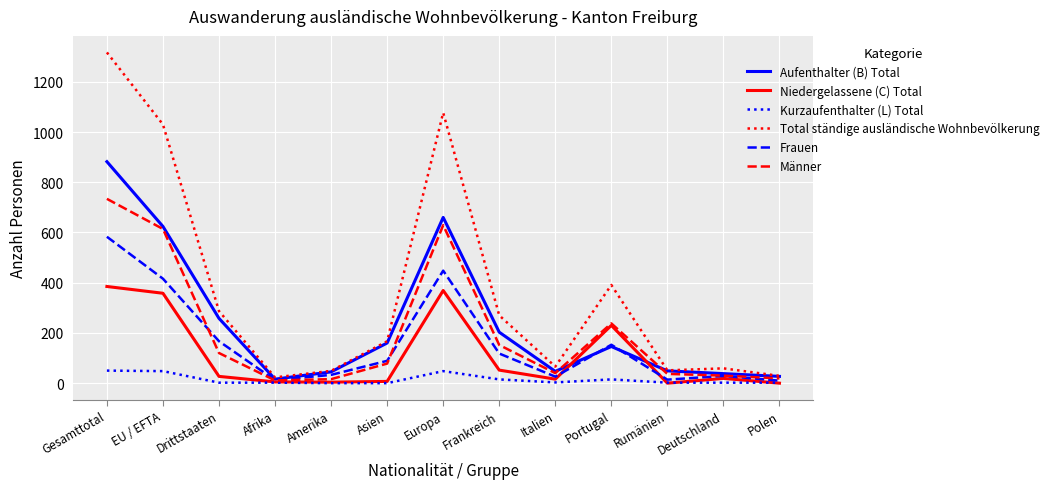

At which label does Männer reach its peak?

Gesamttotal